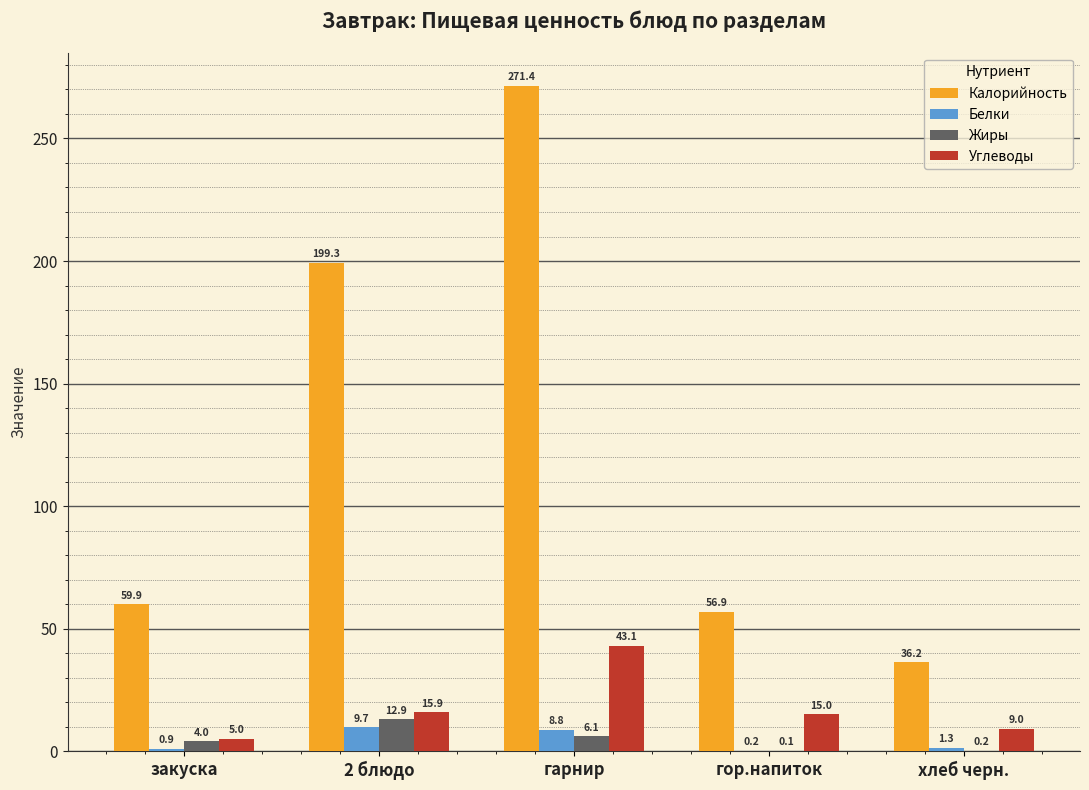

What is the sum of the Белки values at 2 блюдо and гор.напиток?

9.9